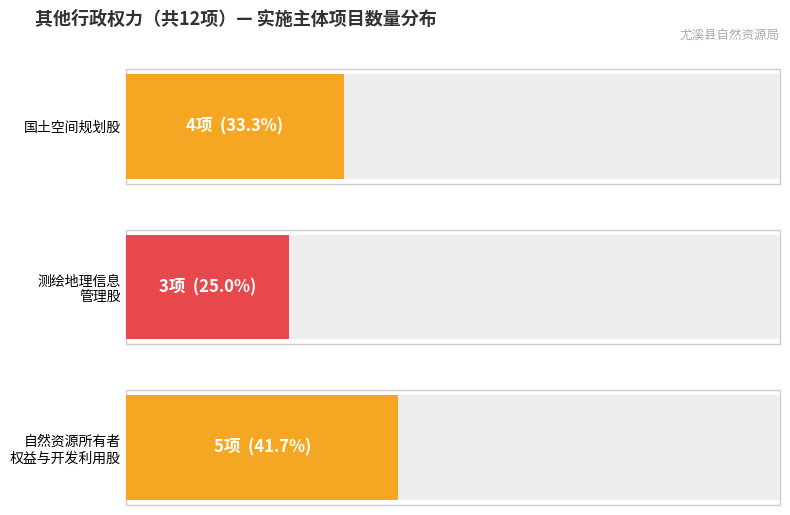

What is the maximum value shown in the chart?

5